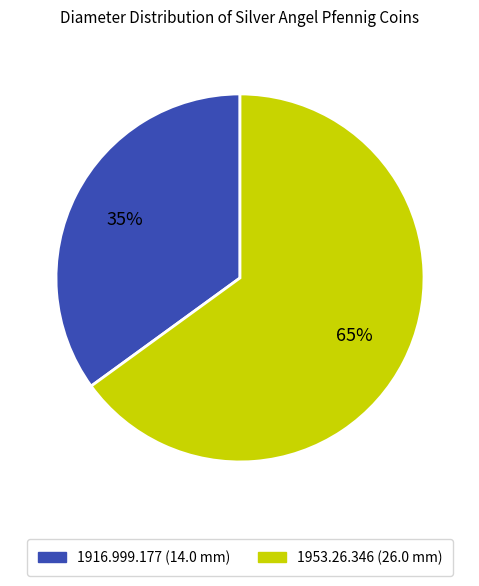

Is the sum of 1916.999.177 (14.0 mm) and 1953.26.346 (26.0 mm) greater than half?

Yes